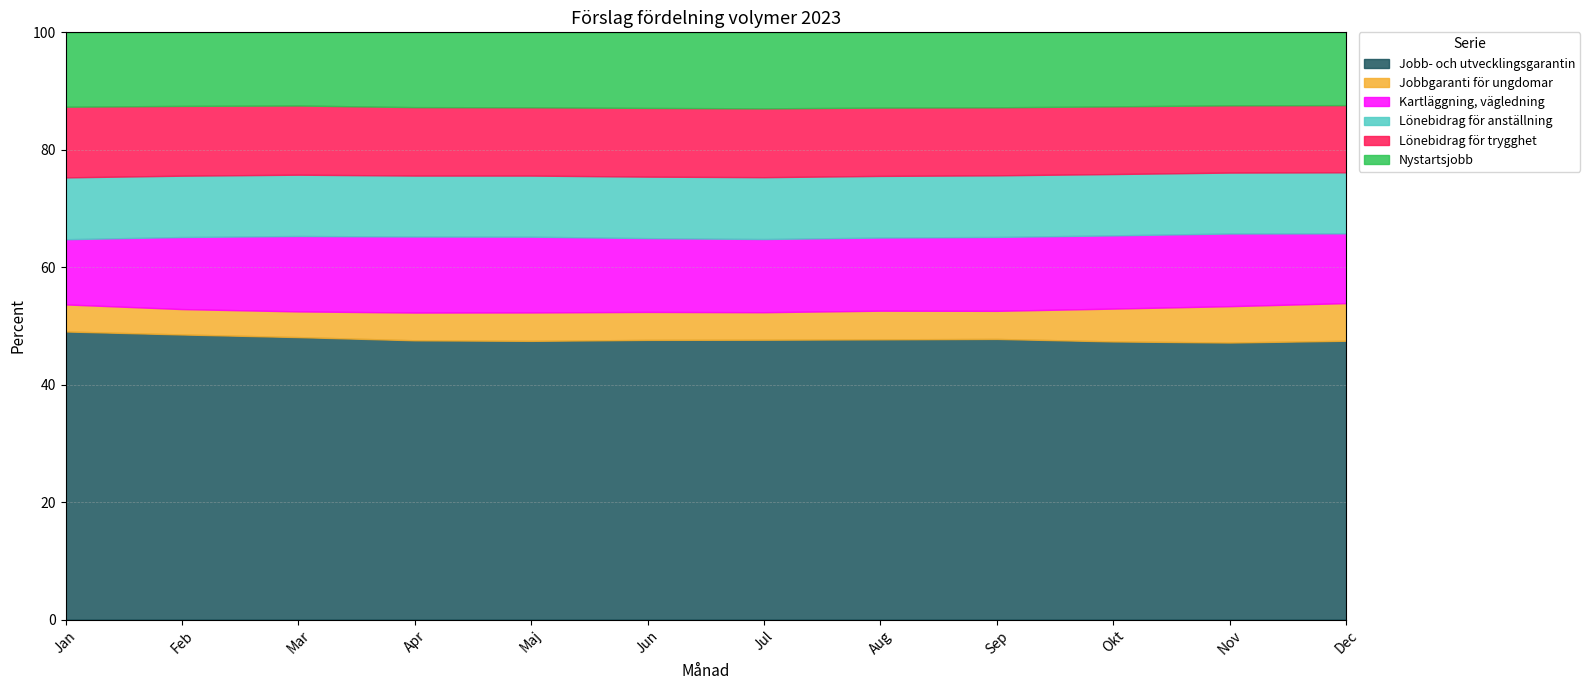

How many lines are shown in the chart?

6